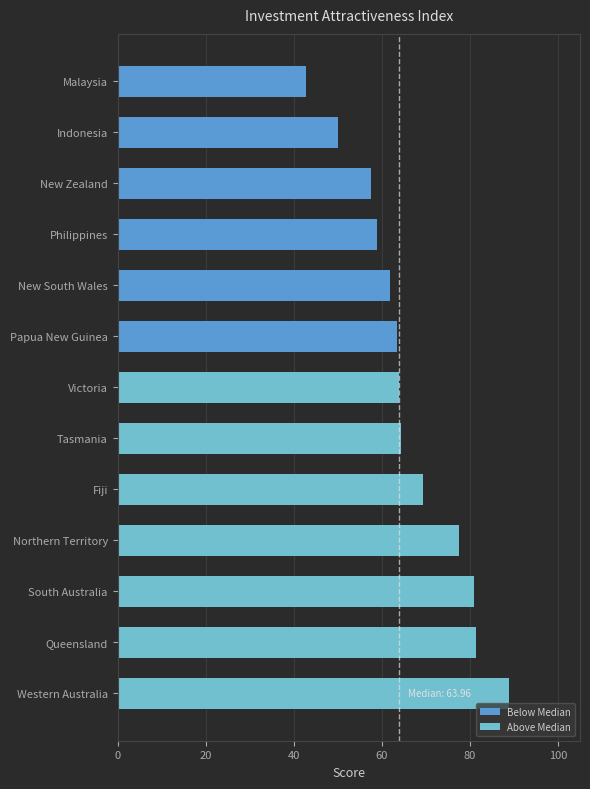

What is the sum of all values?

861.3